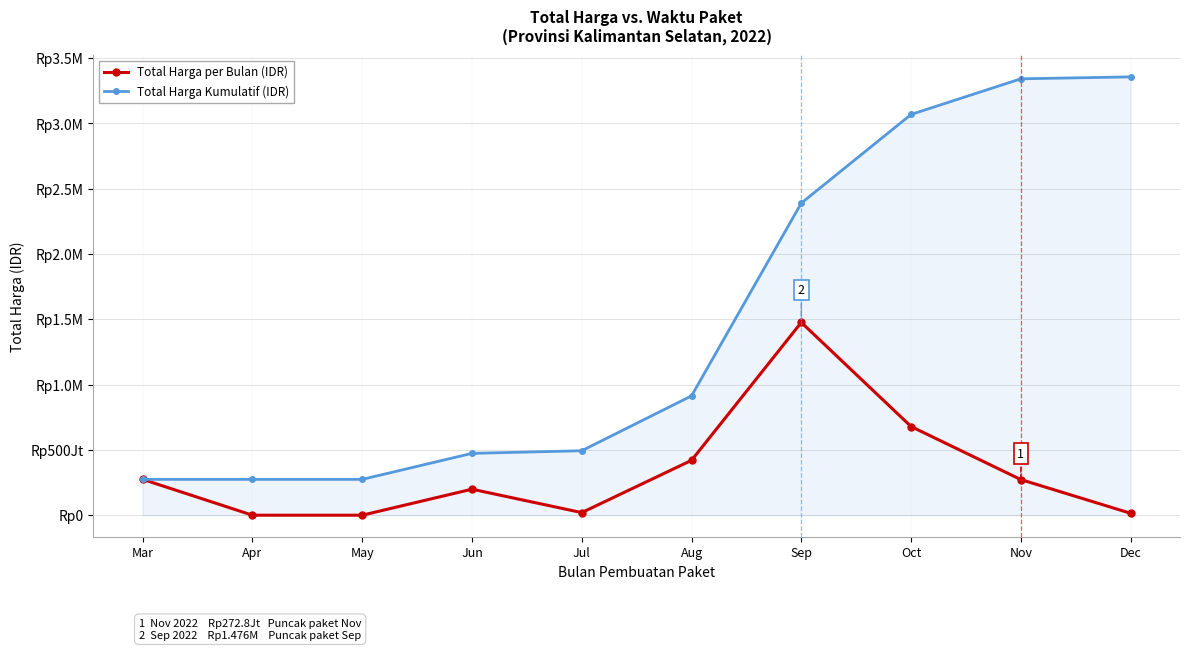

True or false: Total Harga per Bulan (IDR) and Total Harga Kumulatif (IDR) cross at least once.

False